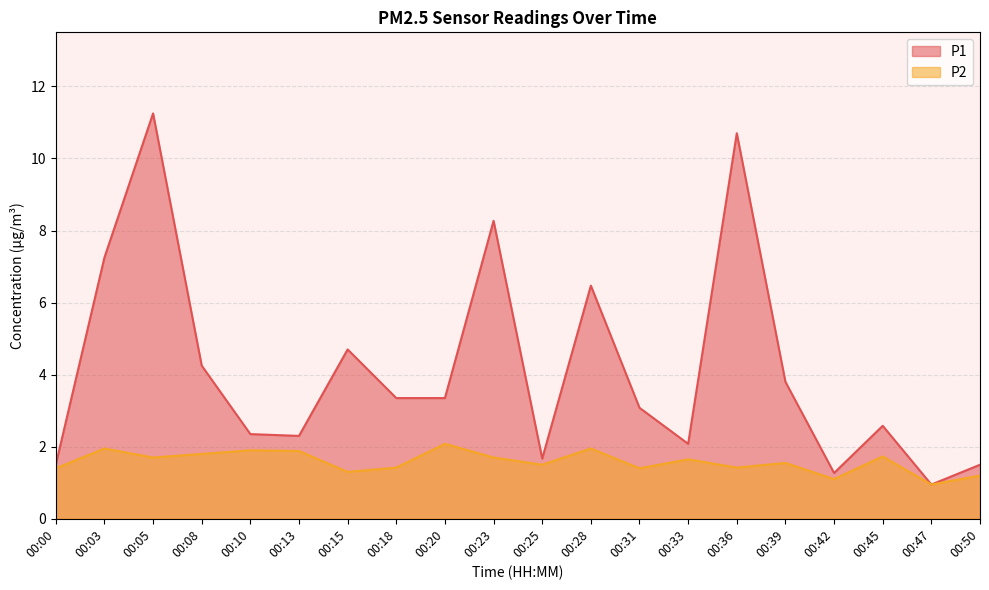

Where is the first local minimum for P2?

00:05